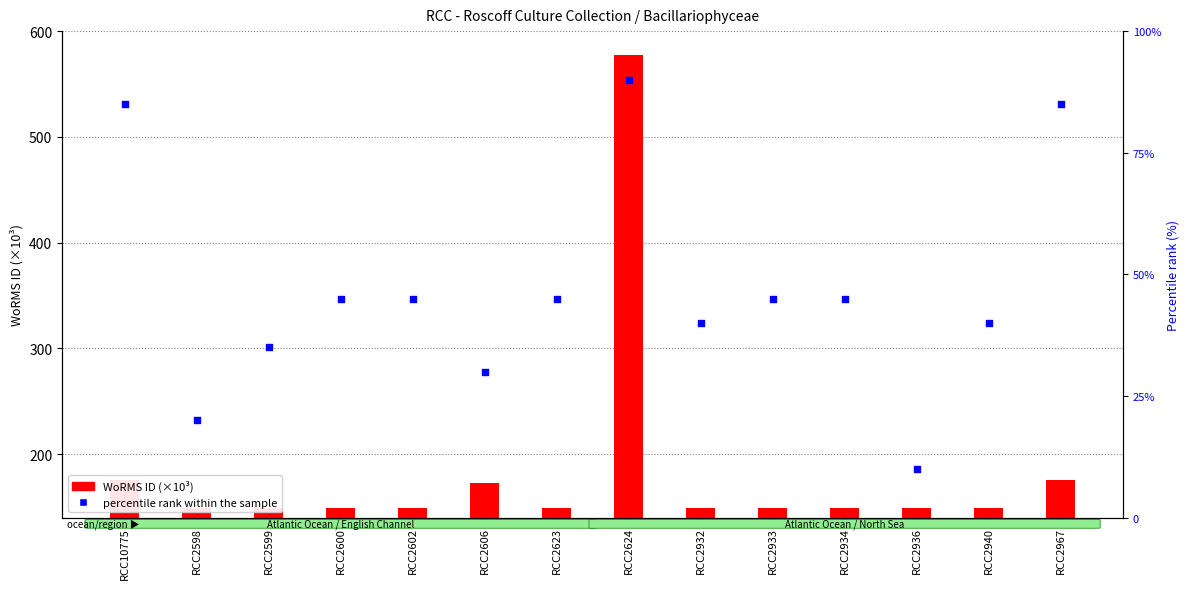

At how many categories does at least one series exceed 318?

1